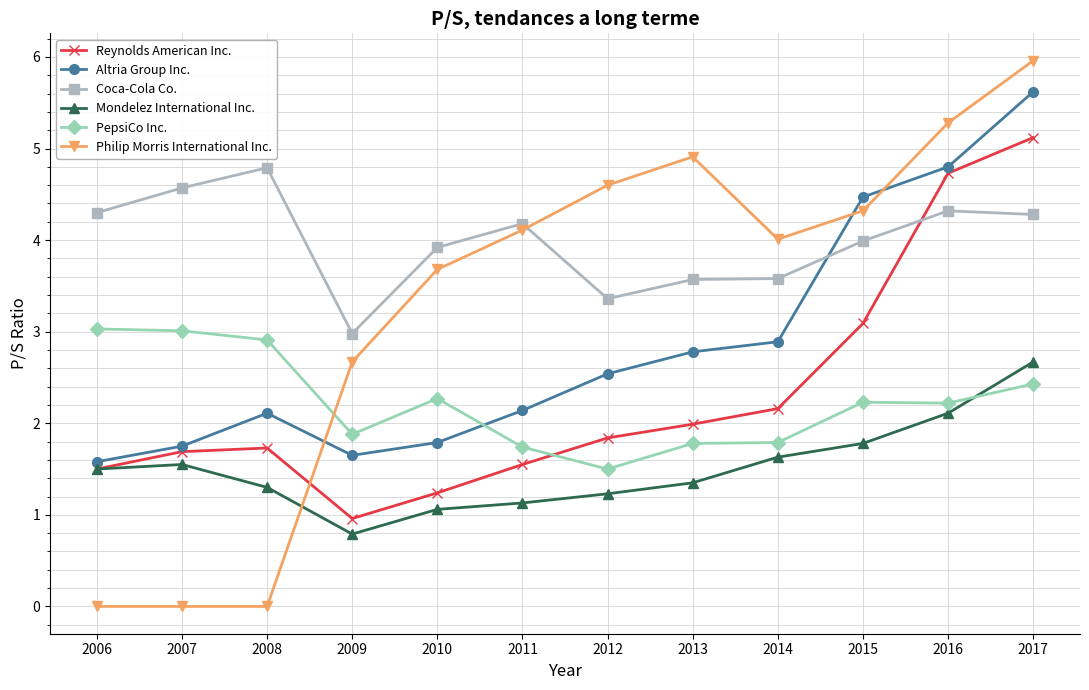

What is the difference between the Mondelez International Inc. values at 2008 and 2016?

0.8